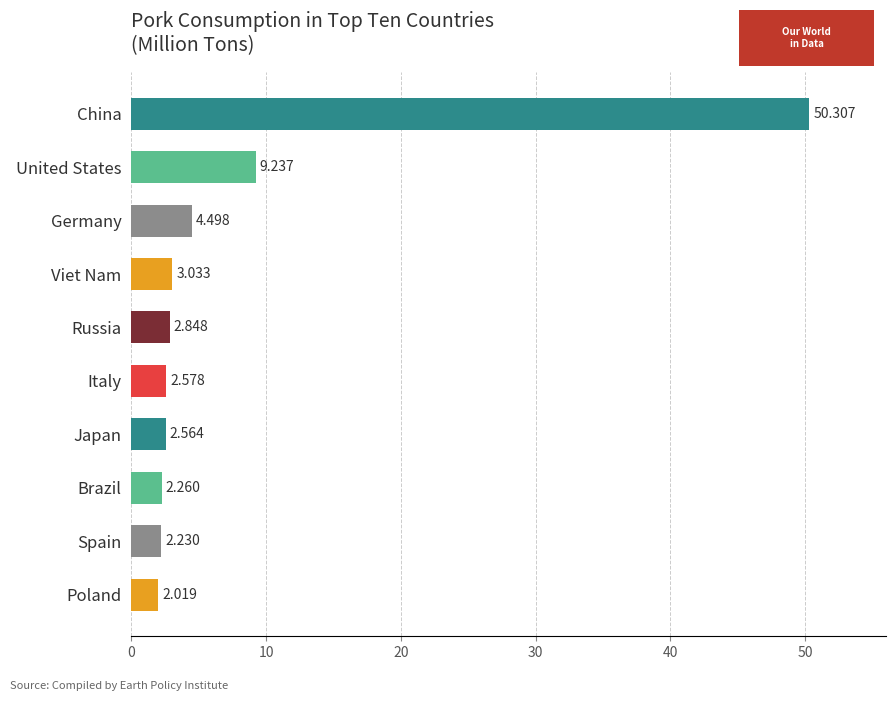

Which label corresponds to the largest value in the chart?

China